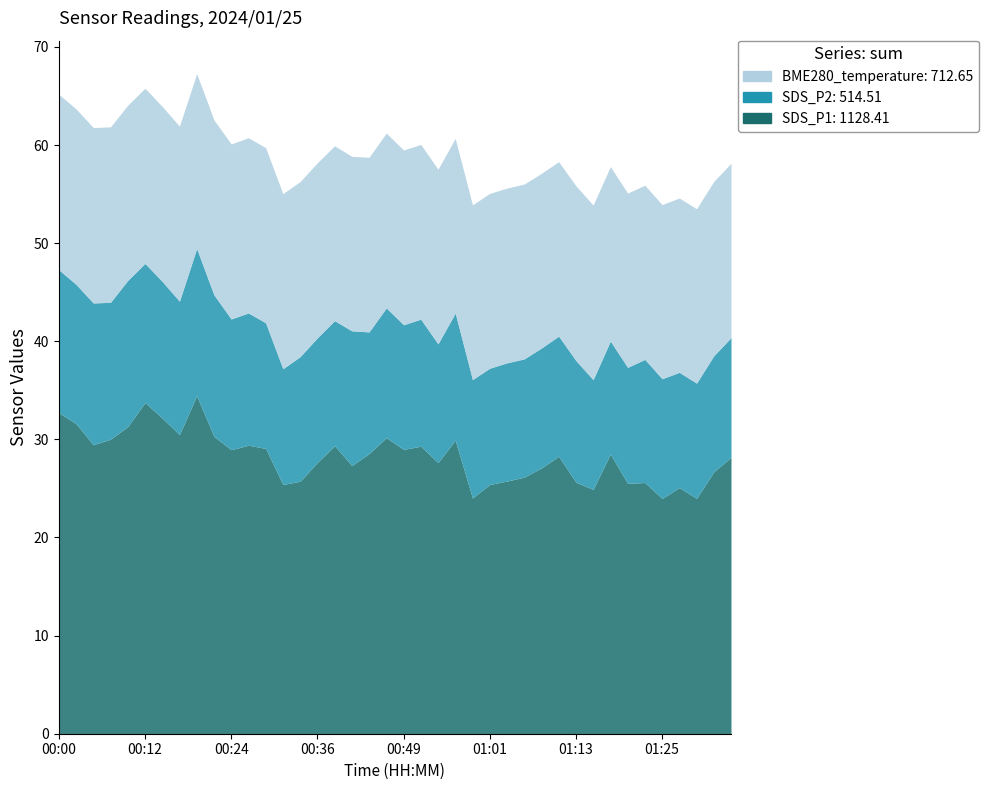

What is the smallest value displayed?

11.2